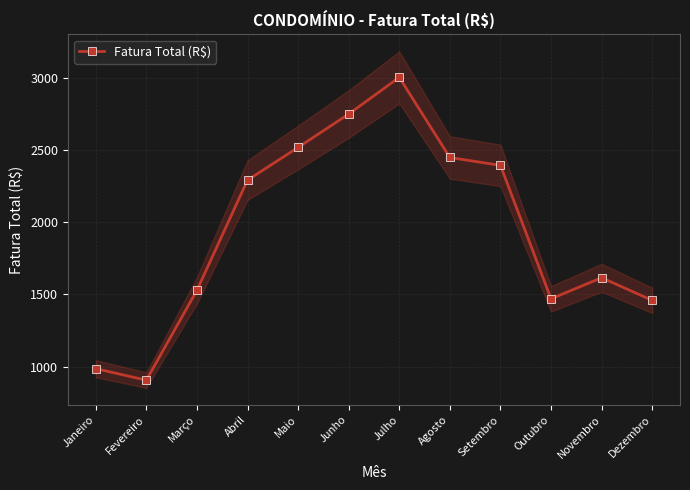

True or false: the data has more than 1 interior local peaks.

True